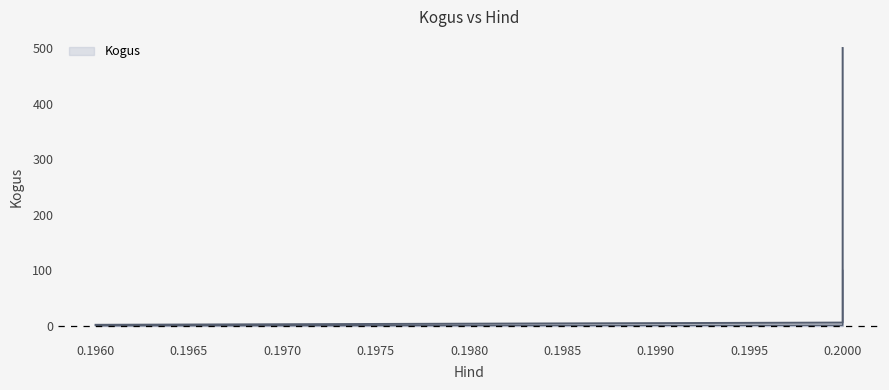

What is the difference between the maximum and minimum values?

498